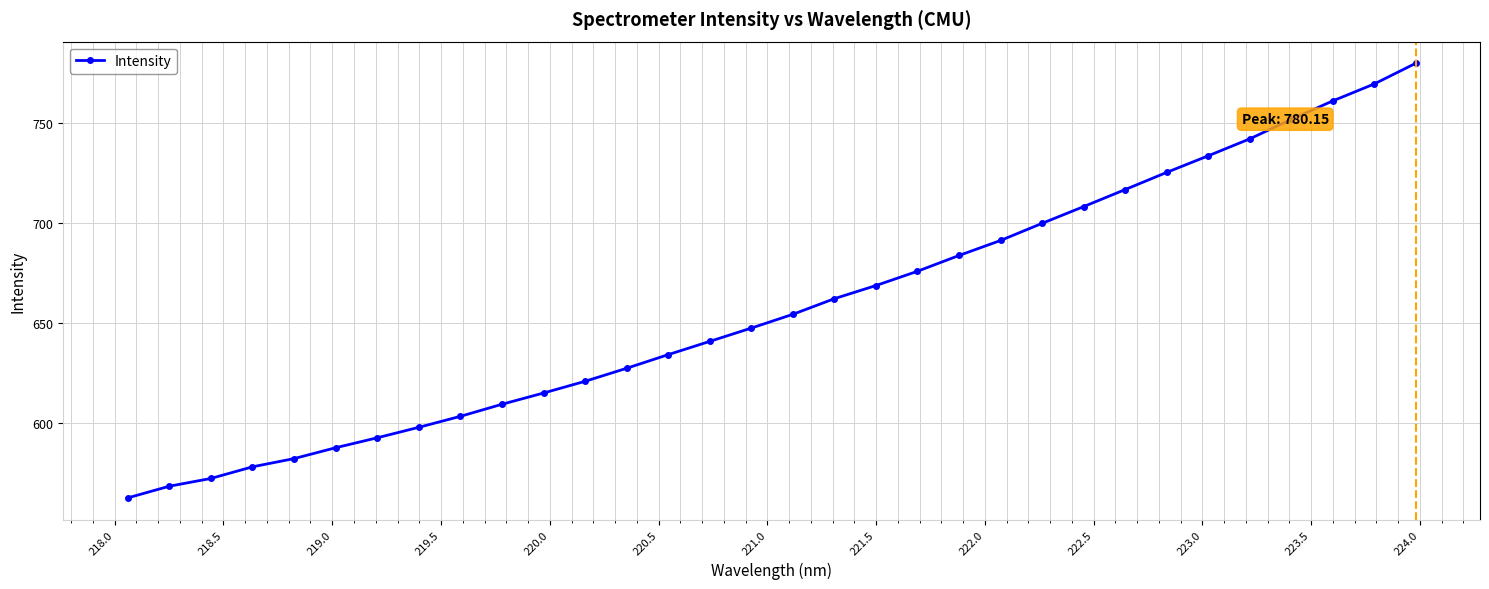

How many categories are shown in the chart?

32